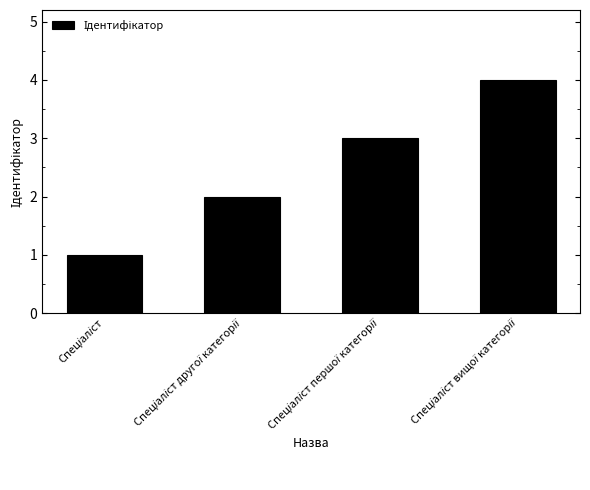

What is the smallest value displayed?

1